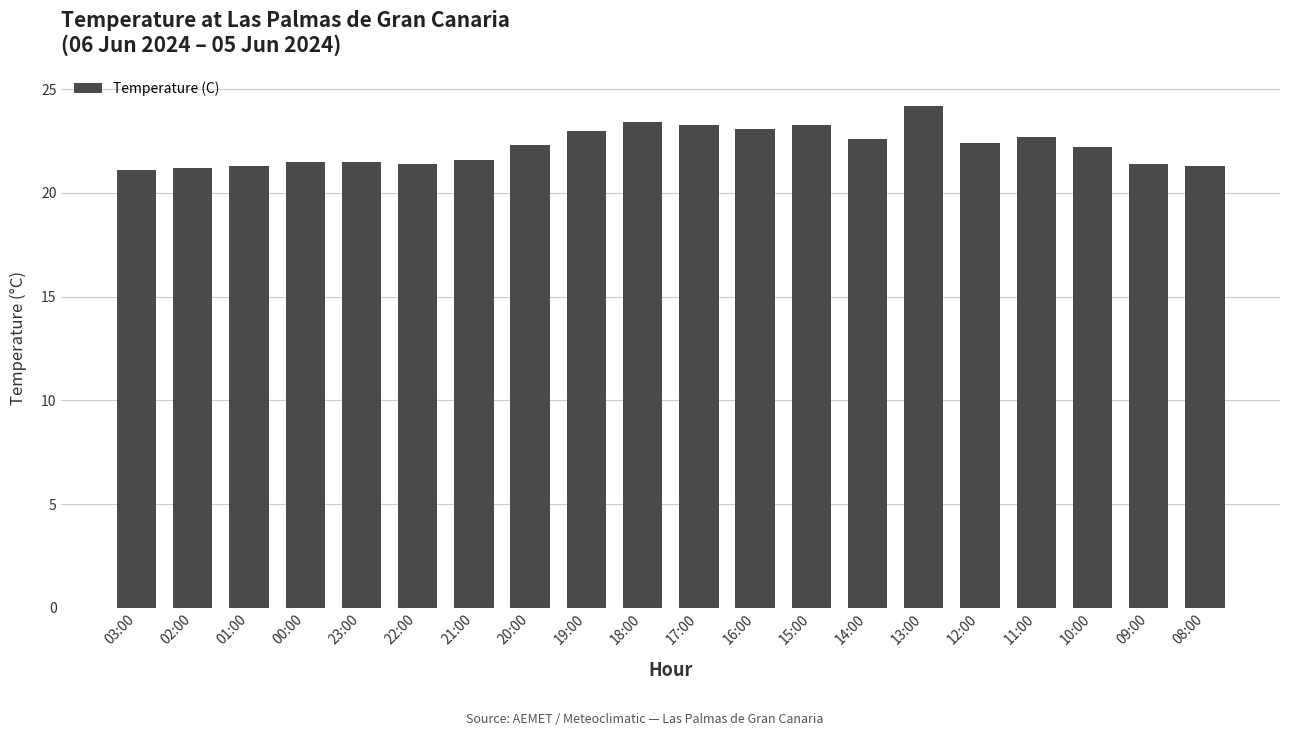

The chart shows a value of 15.3 at 10:00. True or false?

False